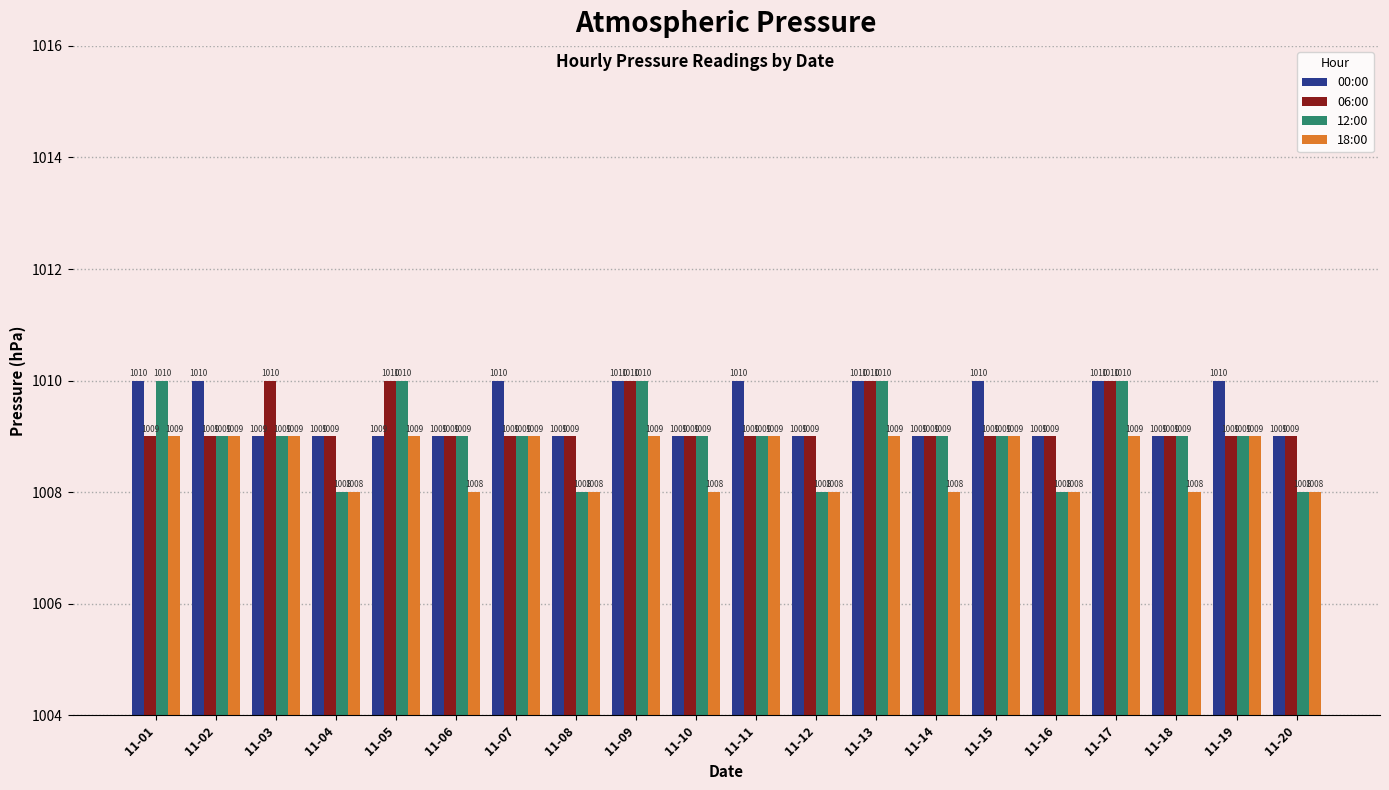

What are all the series names shown in the legend?

00:00, 06:00, 12:00, 18:00